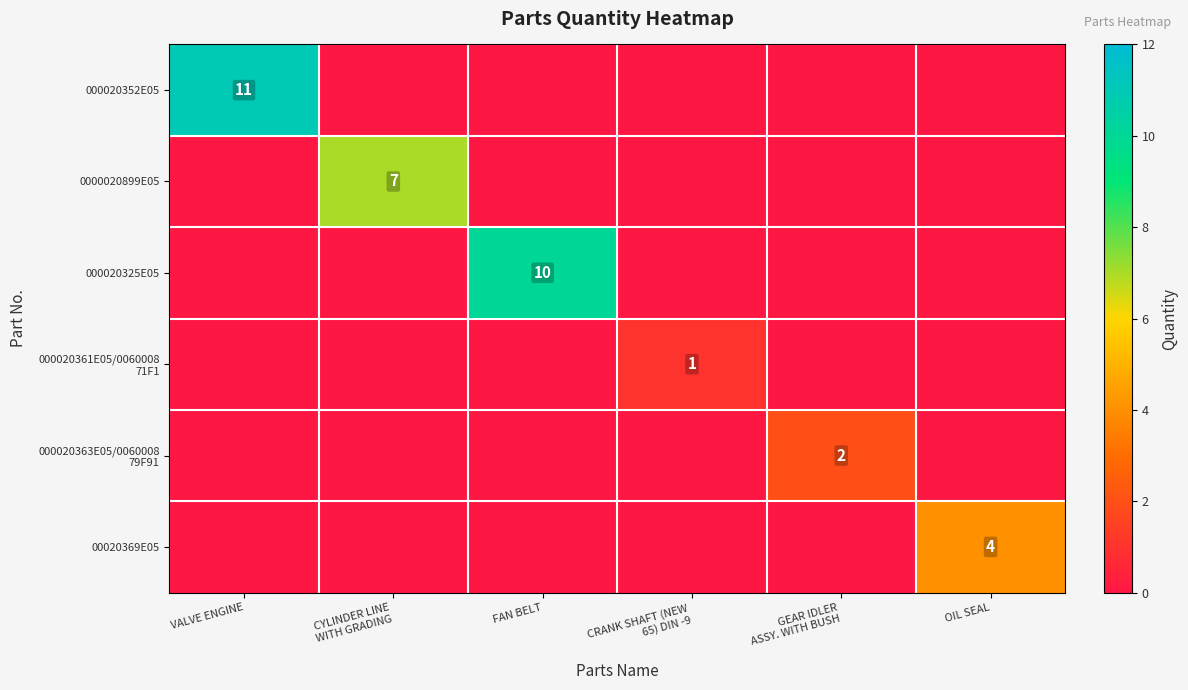

True or false: 000020325E05 has a value of 0 at CRANK SHAFT (NEW 65) DIN -9.

True